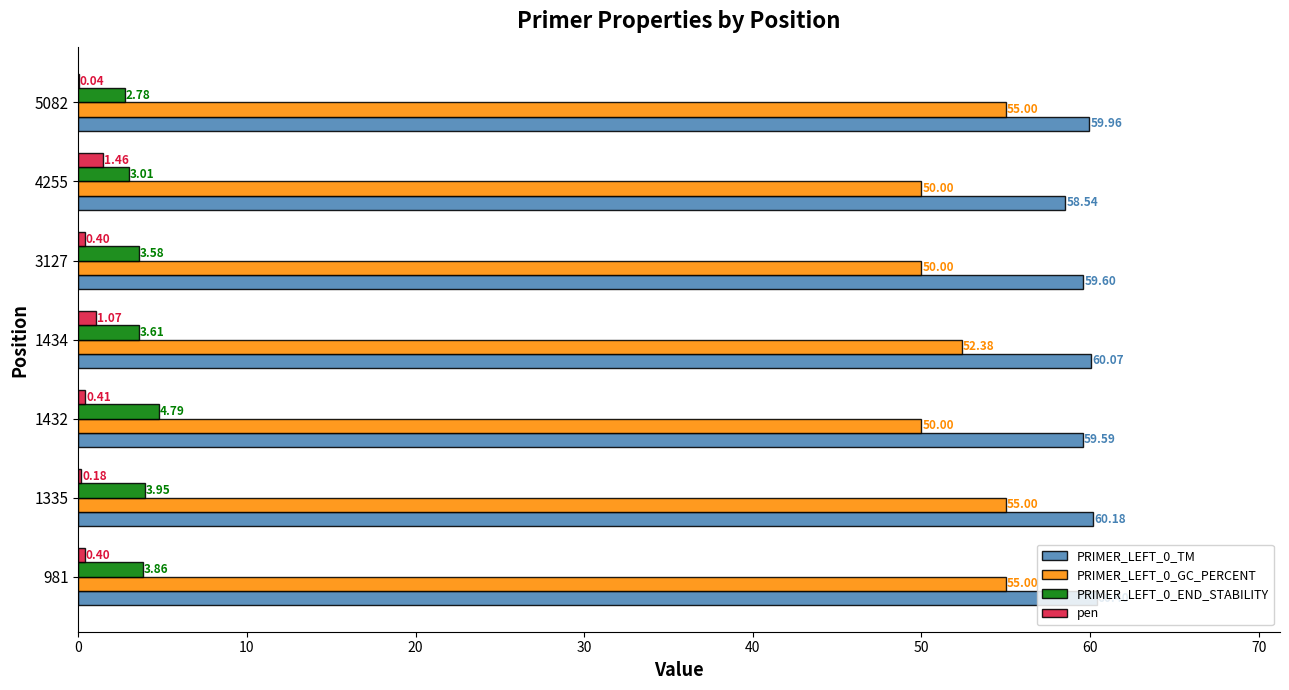

What is the sum of all PRIMER_LEFT_0_GC_PERCENT values?

367.4